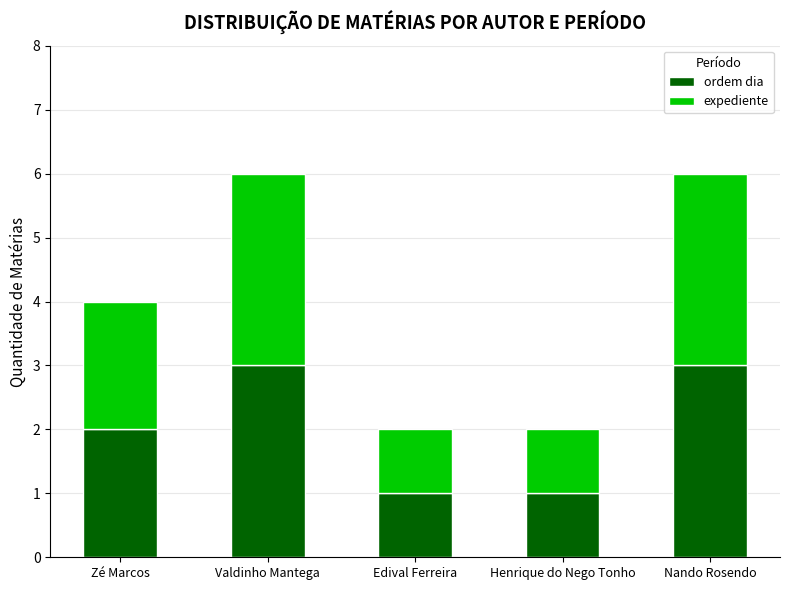

How many data points in ordem dia are less than 2?

2